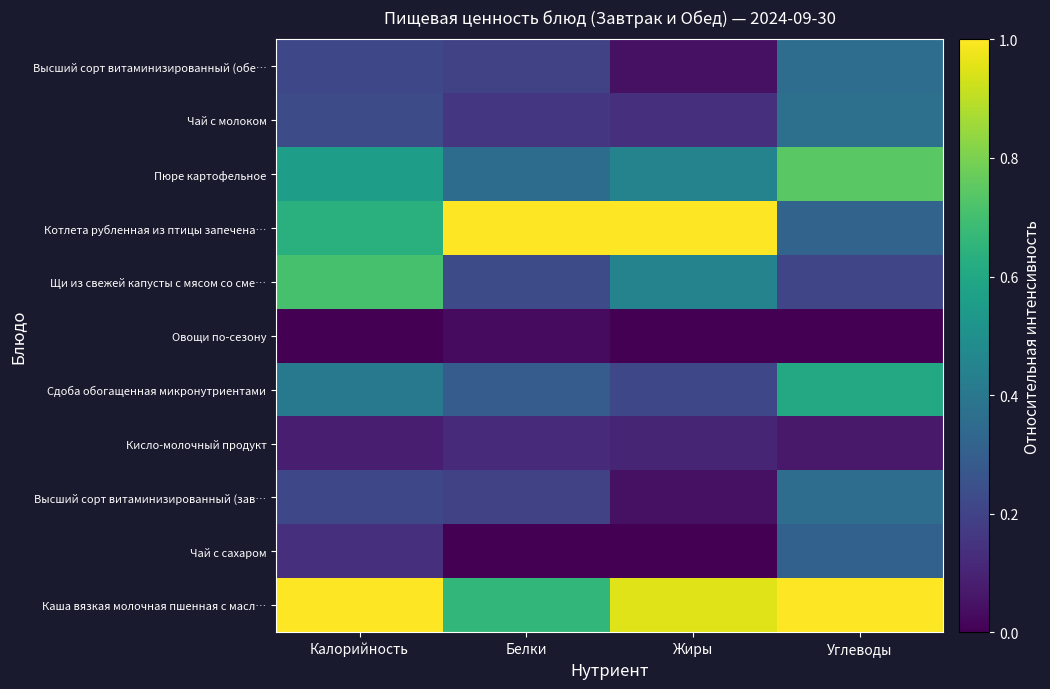

Between Жиры and Углеводы, which is larger?

Углеводы